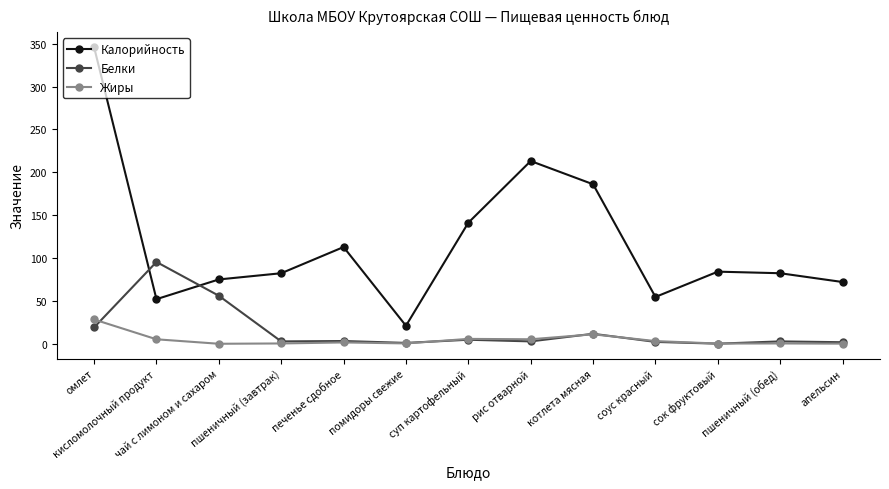

What is the sum of the Белки values at суп картофельный and пшеничный (завтрак)?

7.5